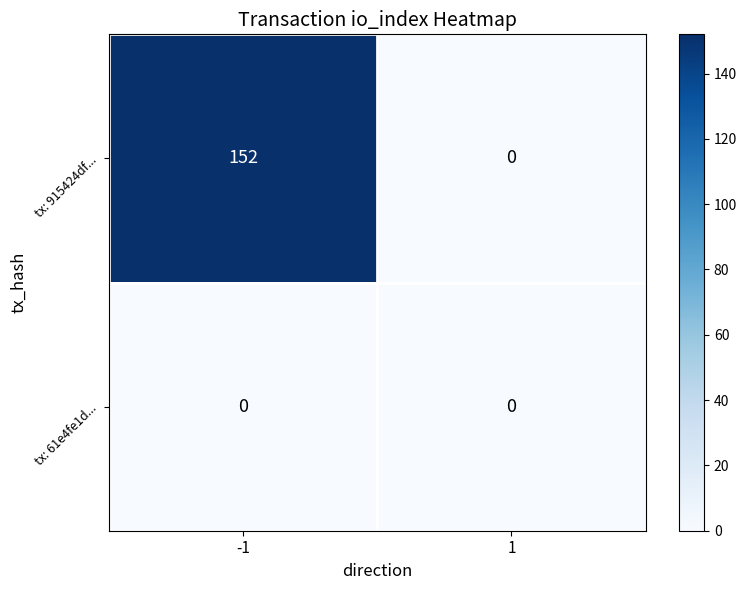

Rank the categories by tx: 915424df... value from highest to lowest.

-1, 1